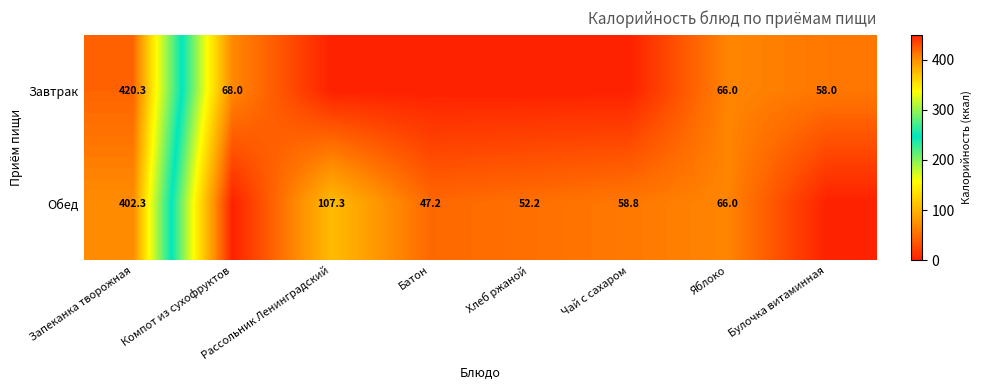

What is the difference between the Обед values at Батон and Хлеб ржаной?

5.0